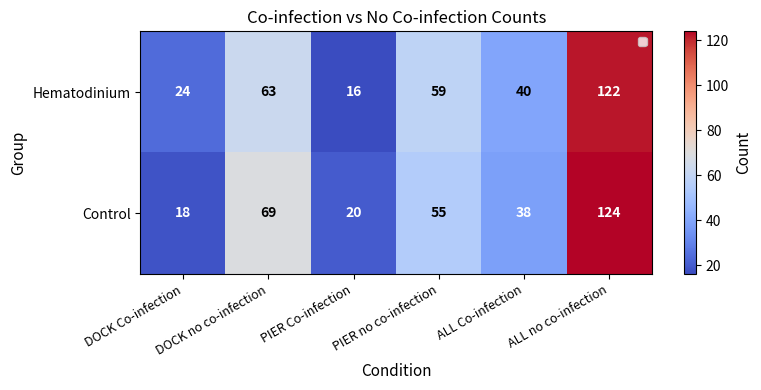

At PIER Co-infection, list the series in order from largest to smallest.

Control, Hematodinium